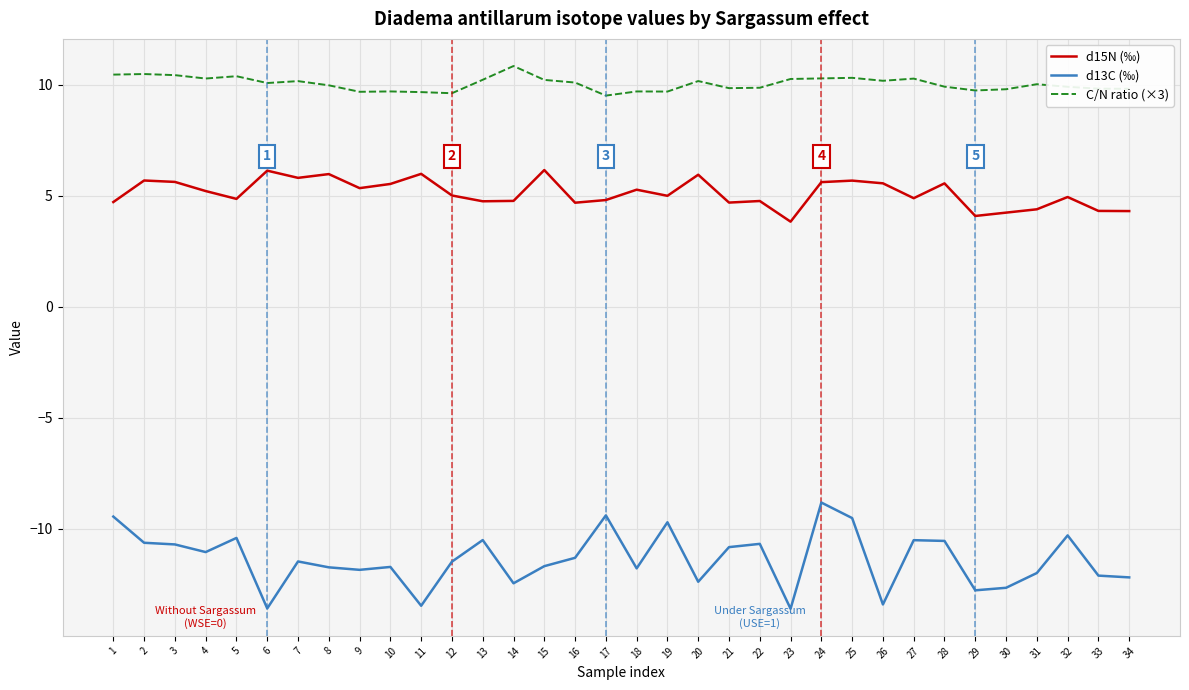

What is the difference between the highest and lowest values at 21?

20.7